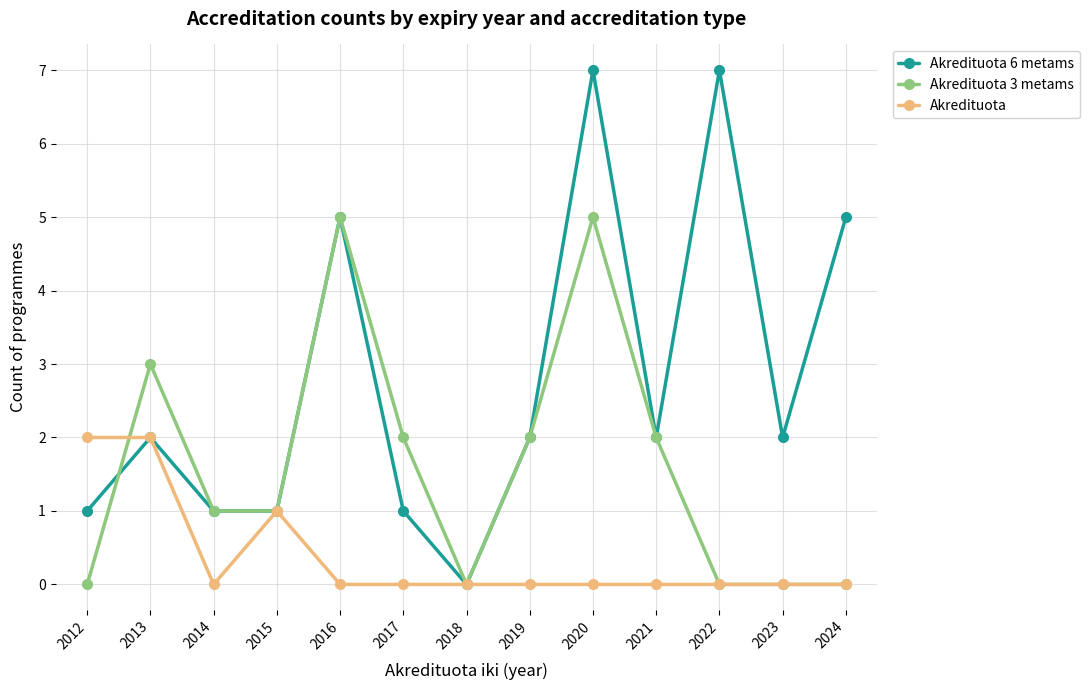

Is it true that Akredituota equals 0 at 2024?

True